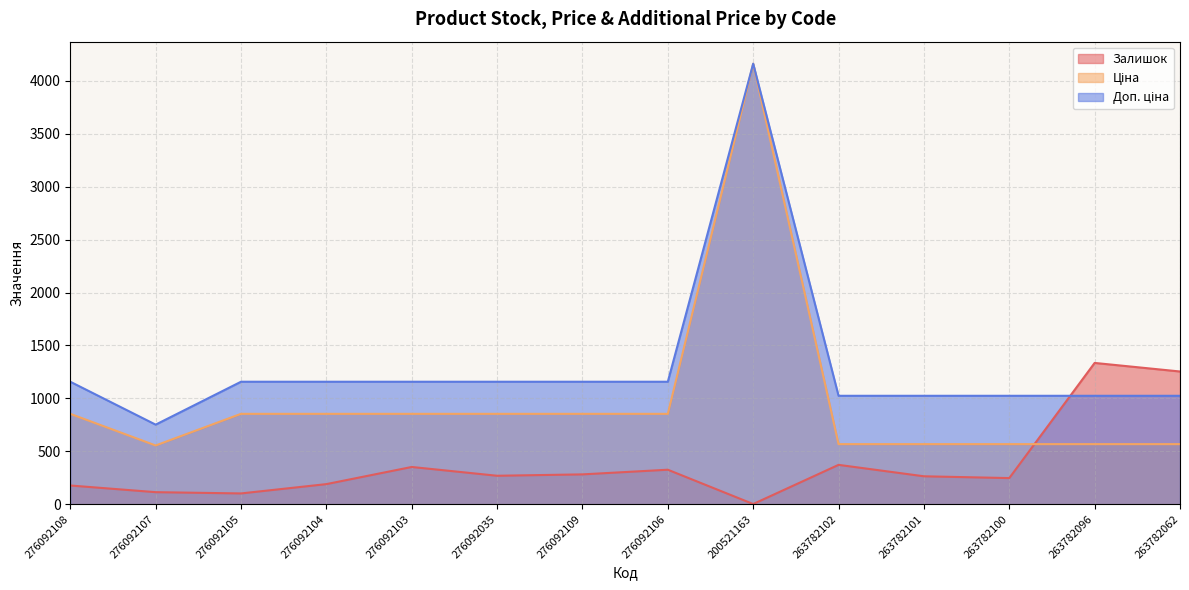

Rank the series by their maximum value, from lowest to highest.

Залишок, Ціна, Доп. ціна